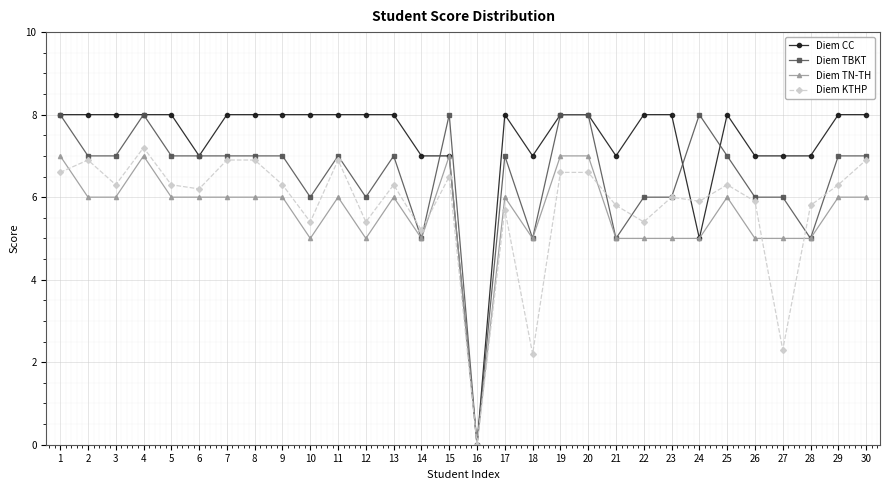

Reading left to right, extract all data points from this chart.

Diem CC: 1=8.0	2=8.0	3=8.0	4=8.0	5=8.0	6=7.0	7=8.0	8=8.0	9=8.0	10=8.0	11=8.0	12=8.0	13=8.0	14=7.0	15=7.0	16=0.0	17=8.0	18=7.0	19=8.0	20=8.0	21=7.0	22=8.0	23=8.0	24=5.0	25=8.0	26=7.0	27=7.0	28=7.0	29=8.0	30=8.0
Diem TBKT: 1=8.0	2=7.0	3=7.0	4=8.0	5=7.0	6=7.0	7=7.0	8=7.0	9=7.0	10=6.0	11=7.0	12=6.0	13=7.0	14=5.0	15=8.0	16=0.0	17=7.0	18=5.0	19=8.0	20=8.0	21=5.0	22=6.0	23=6.0	24=8.0	25=7.0	26=6.0	27=6.0	28=5.0	29=7.0	30=7.0
Diem TN-TH: 1=7.0	2=6.0	3=6.0	4=7.0	5=6.0	6=6.0	7=6.0	8=6.0	9=6.0	10=5.0	11=6.0	12=5.0	13=6.0	14=5.0	15=7.0	16=0.0	17=6.0	18=5.0	19=7.0	20=7.0	21=5.0	22=5.0	23=5.0	24=5.0	25=6.0	26=5.0	27=5.0	28=5.0	29=6.0	30=6.0
Diem KTHP: 1=6.6	2=6.9	3=6.3	4=7.2	5=6.3	6=6.2	7=6.9	8=6.9	9=6.3	10=5.4	11=6.9	12=5.4	13=6.3	14=5.2	15=6.5	16=0.0	17=5.7	18=2.2	19=6.6	20=6.6	21=5.8	22=5.4	23=6.0	24=5.9	25=6.3	26=5.9	27=2.3	28=5.8	29=6.3	30=6.9